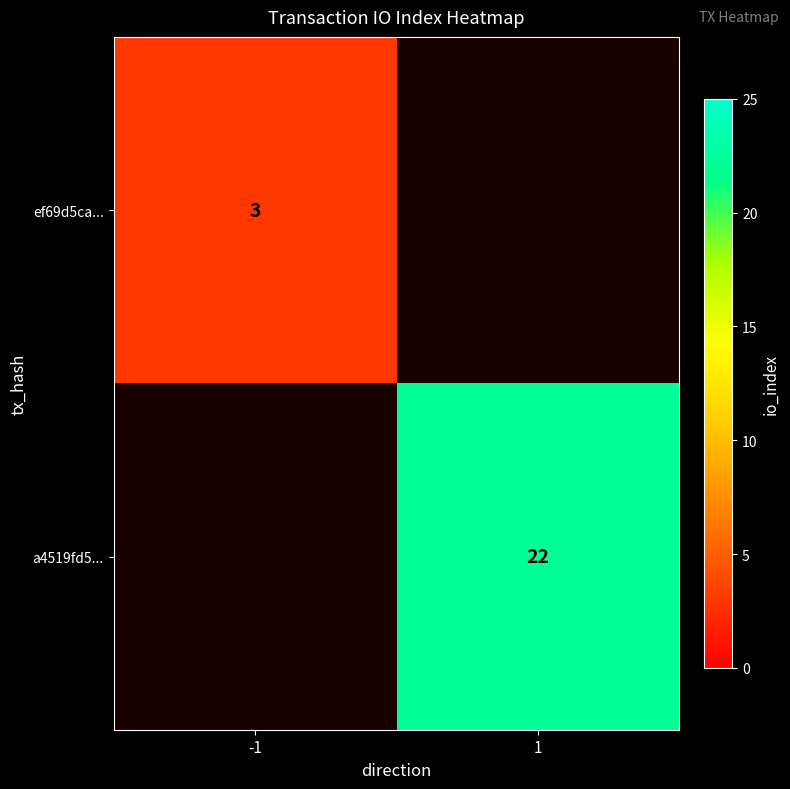

Between -1 and 1, which is larger?

1